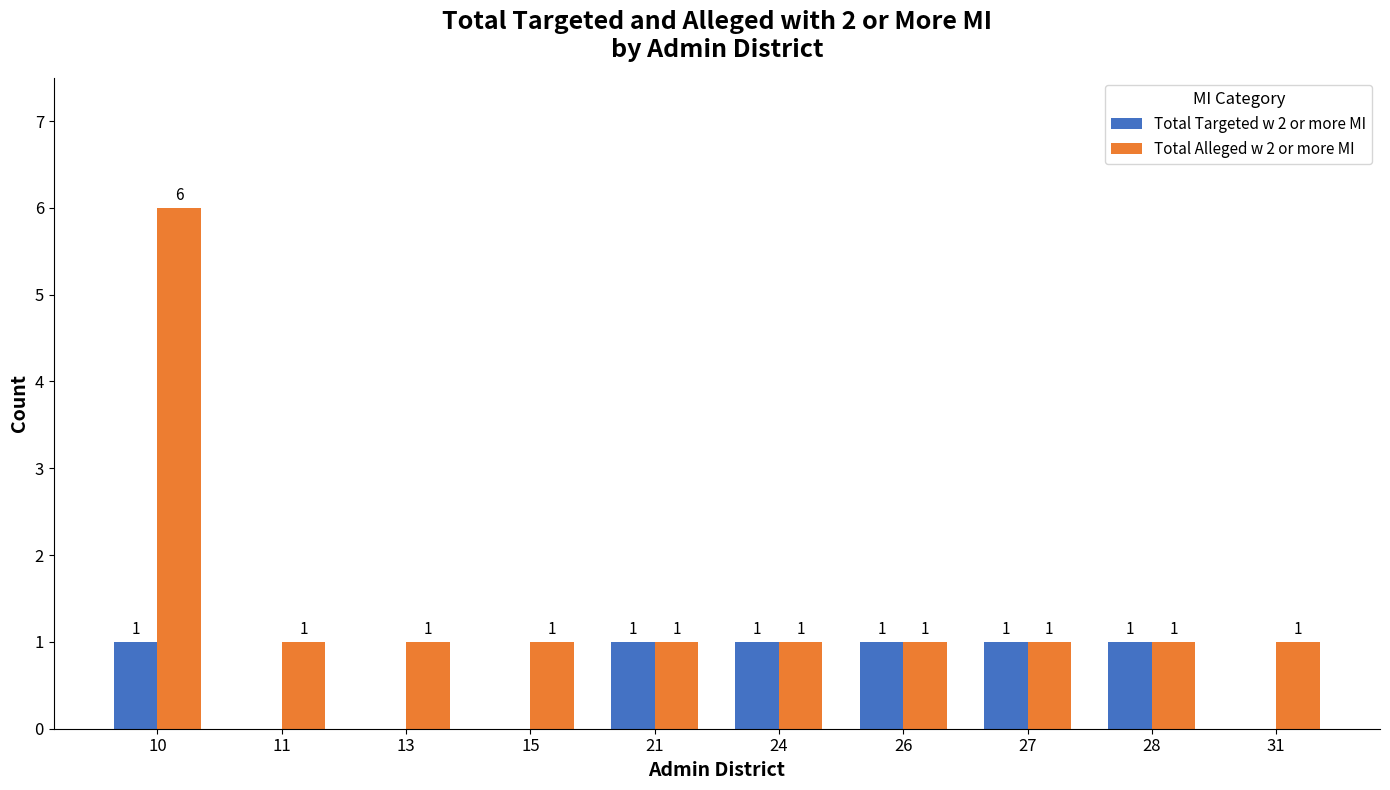

Which series has the largest total across all categories?

Total Alleged w 2 or more MI